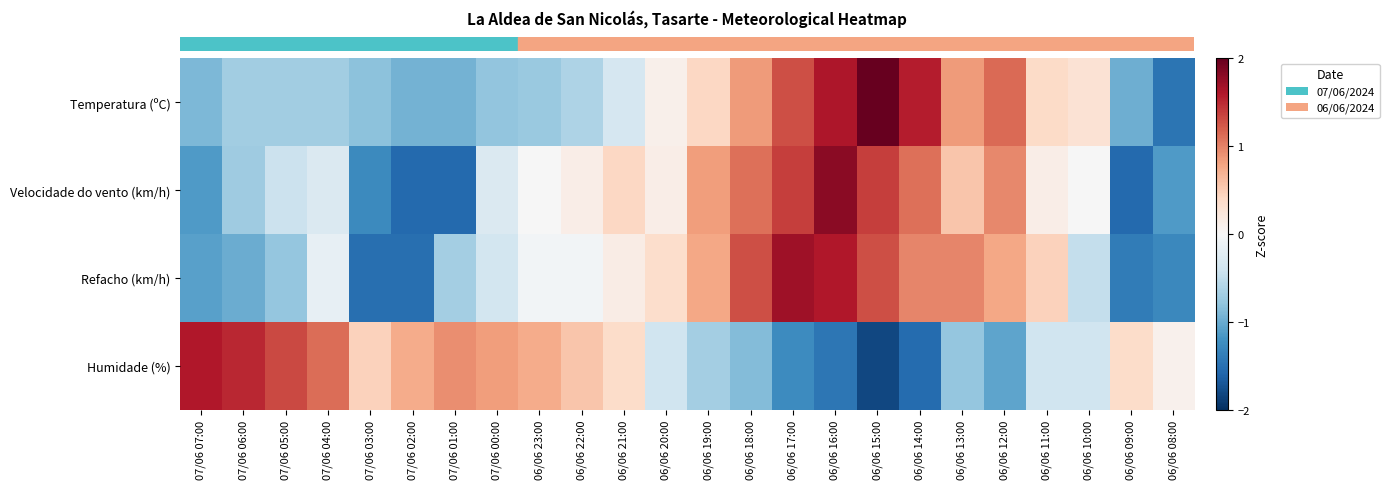

Which has a higher value, 06/06 08:00 or 06/06 21:00?

06/06 21:00